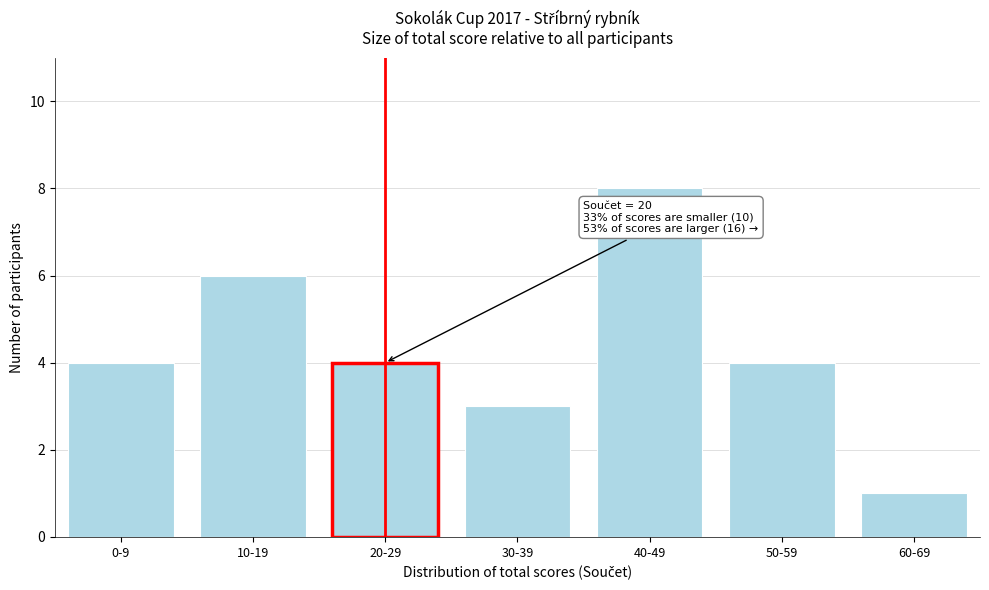

Reading left to right, transcribe all the data shown in this chart.

0-9=4	10-19=6	20-29=4	30-39=3	40-49=8	50-59=4	60-69=1